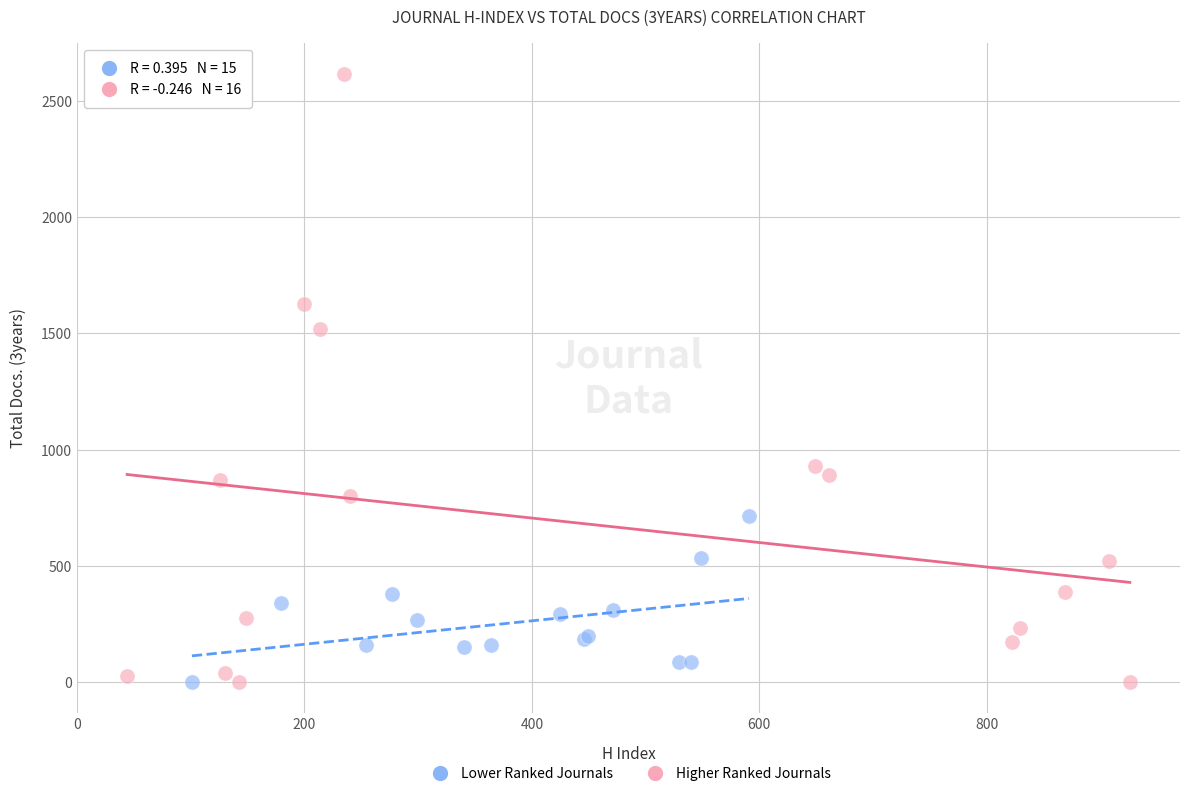

Which series has the widest spread of Y values?

Higher Ranked Journals